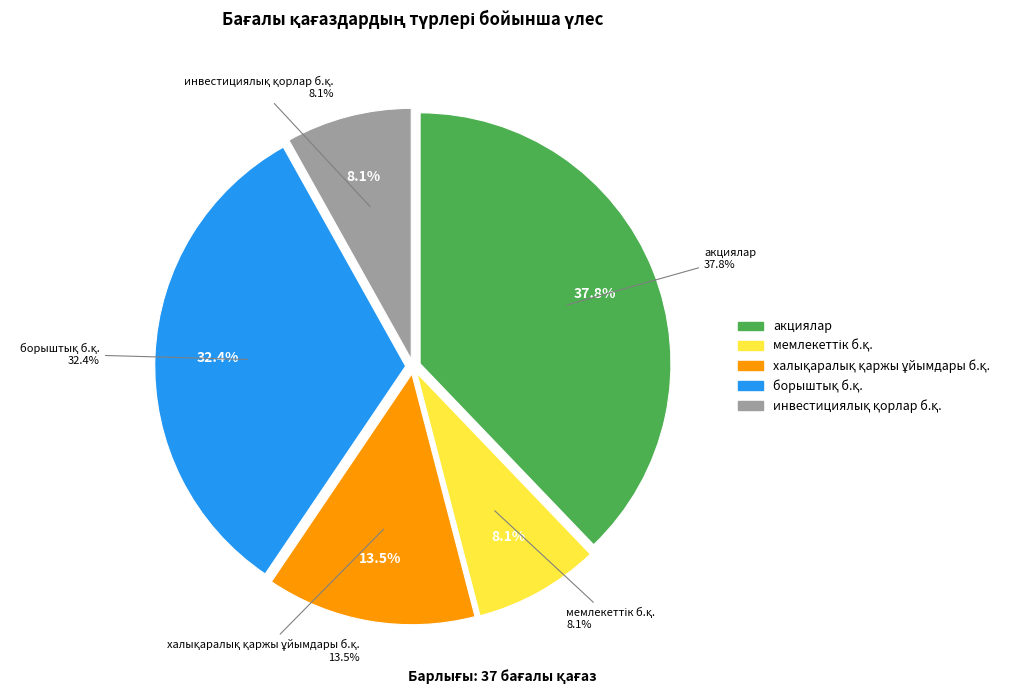

To the nearest percent, what portion does борыштық бағалы қағаздар represent?

32%